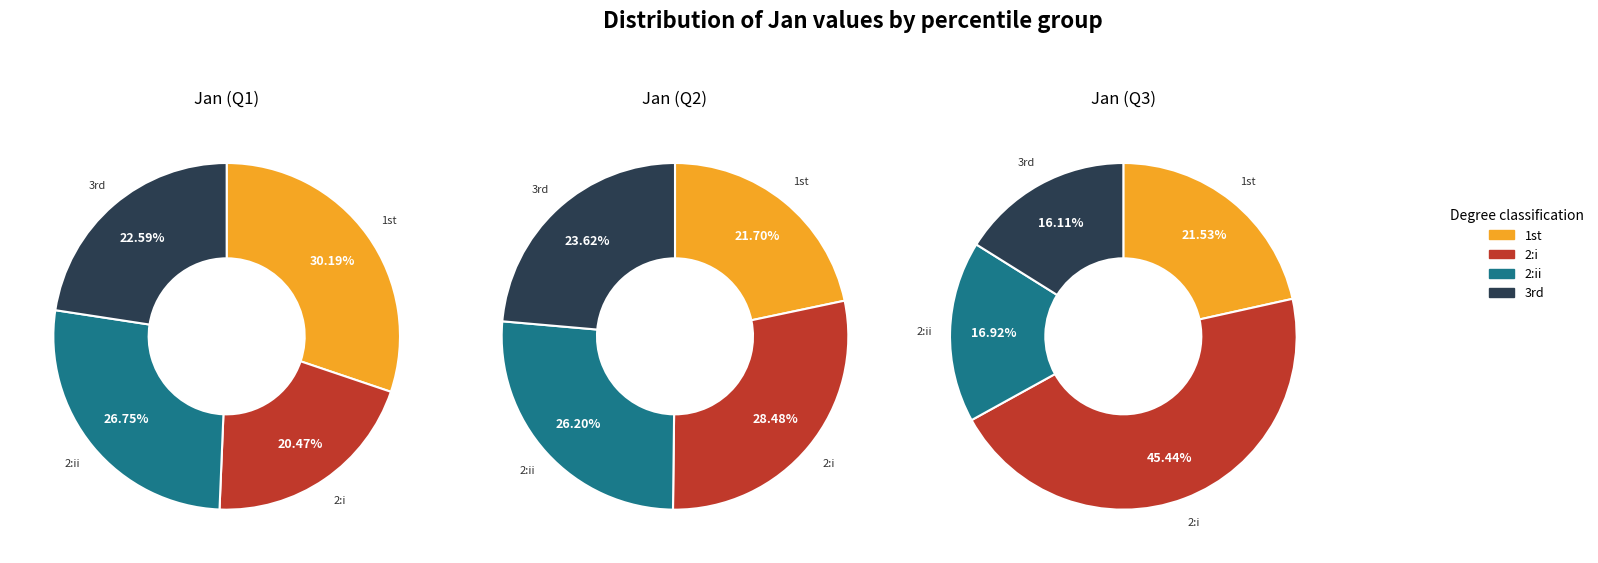

Is there a majority slice in this chart?

No